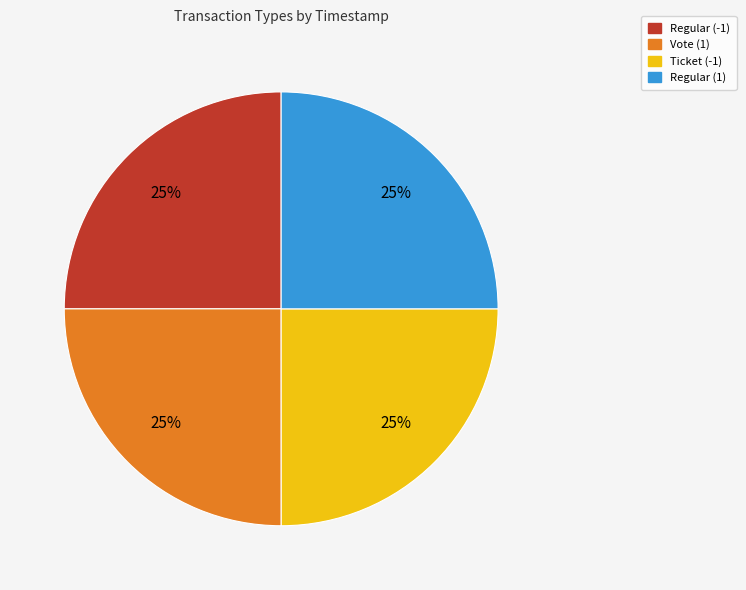

To the nearest percent, what portion does Regular (1) represent?

25%